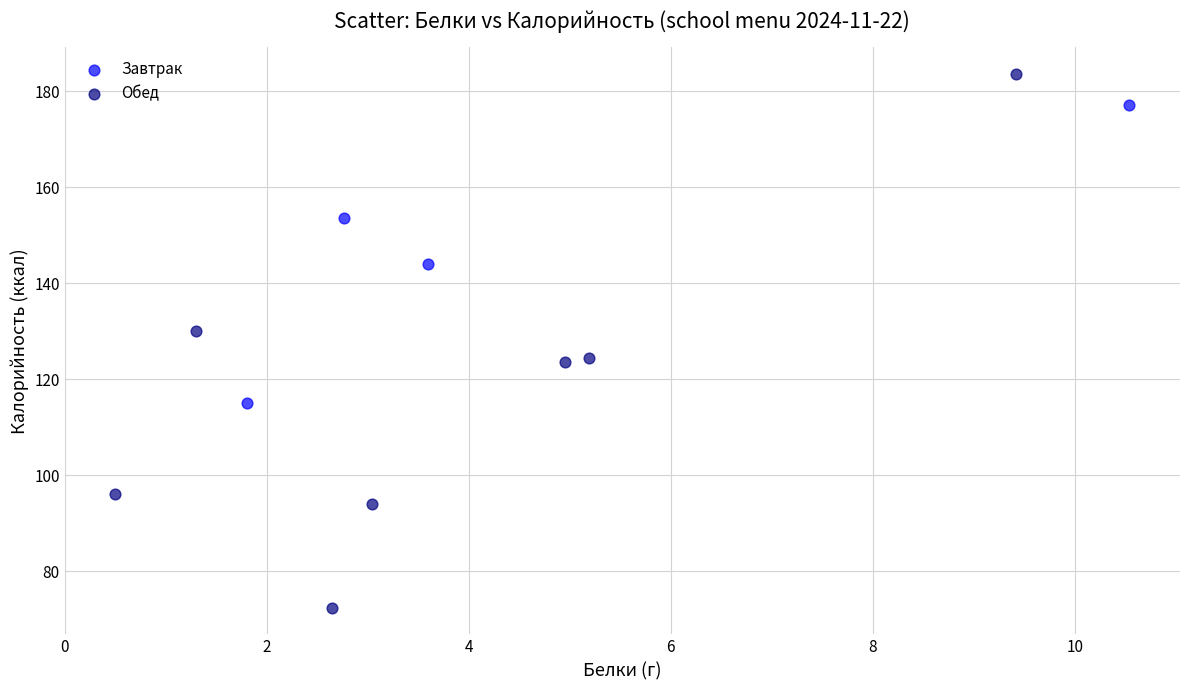

Which series has the largest Y range (max minus min)?

Обед